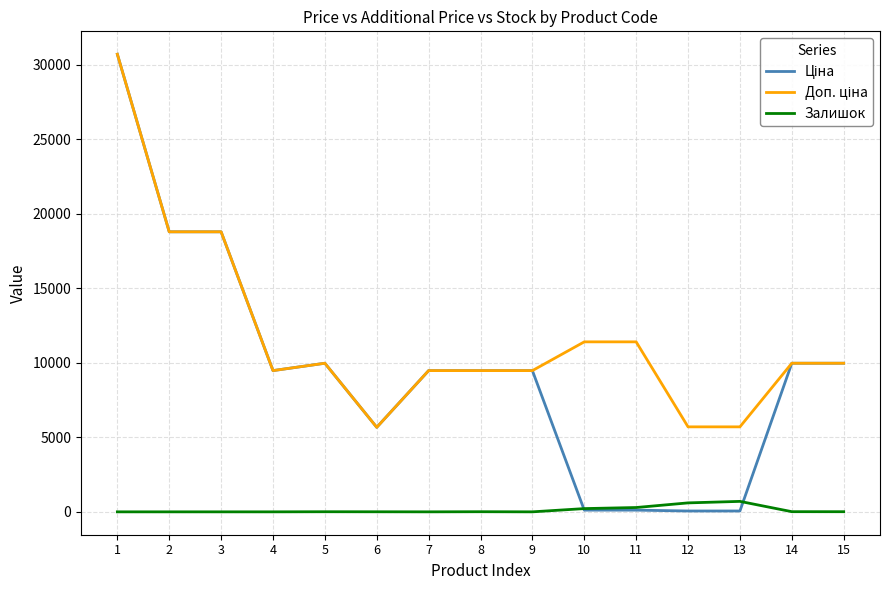

What is the spread (max minus min) of values at 4?

9480.1